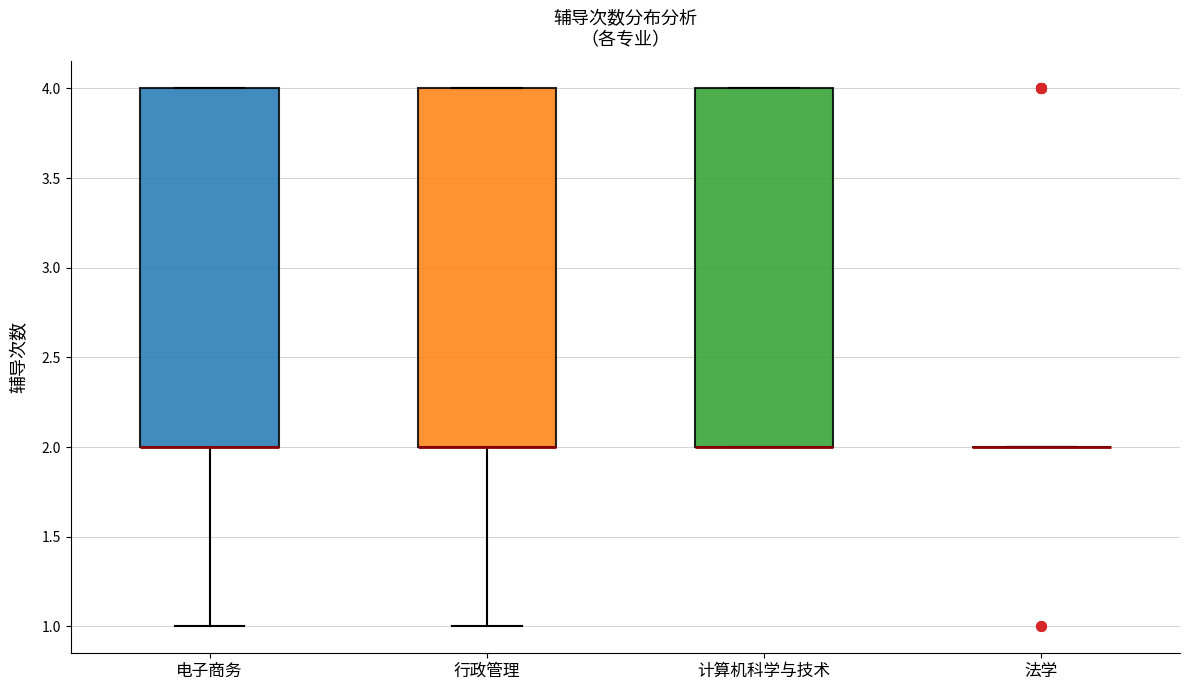

Where is the lower edge of the box for 计算机科学与技术 on the y-axis? The values are not printed on the chart, so give them approximately, as read against the axis.

2